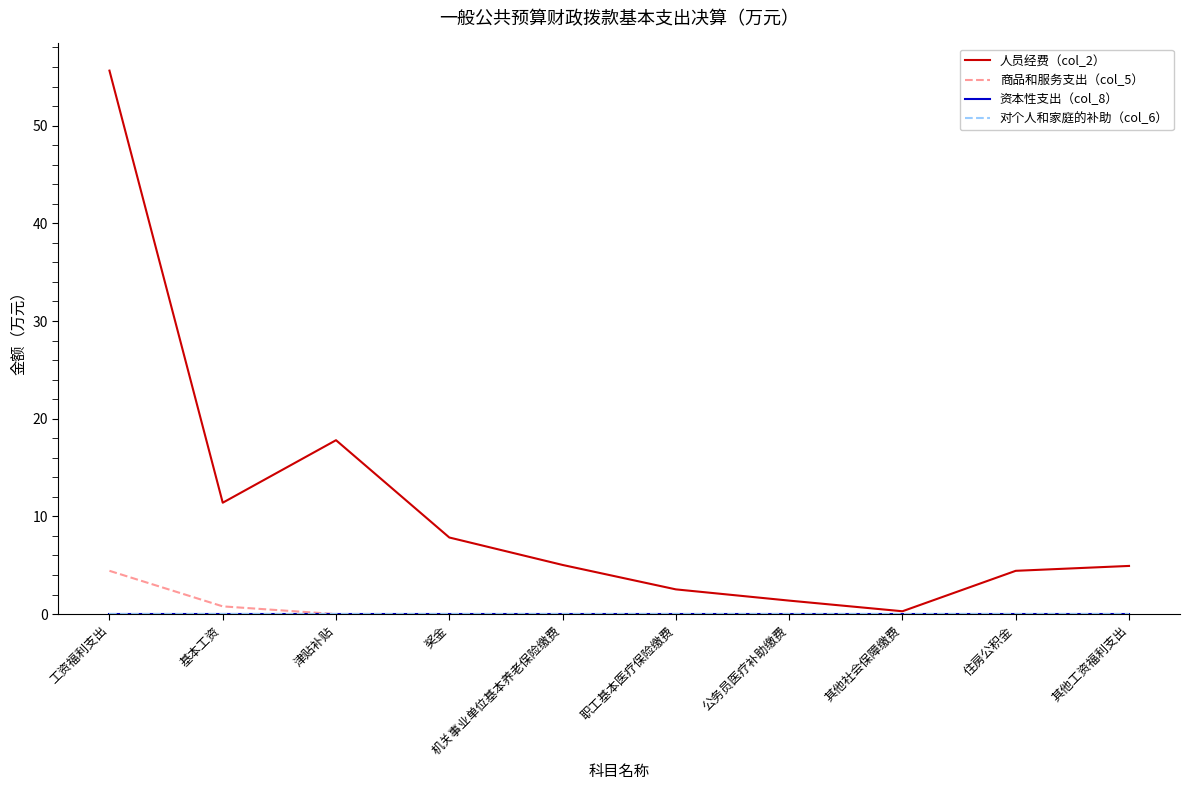

What is the difference between the maximum and minimum values in the 商品和服务支出（col_5） series?

4.4